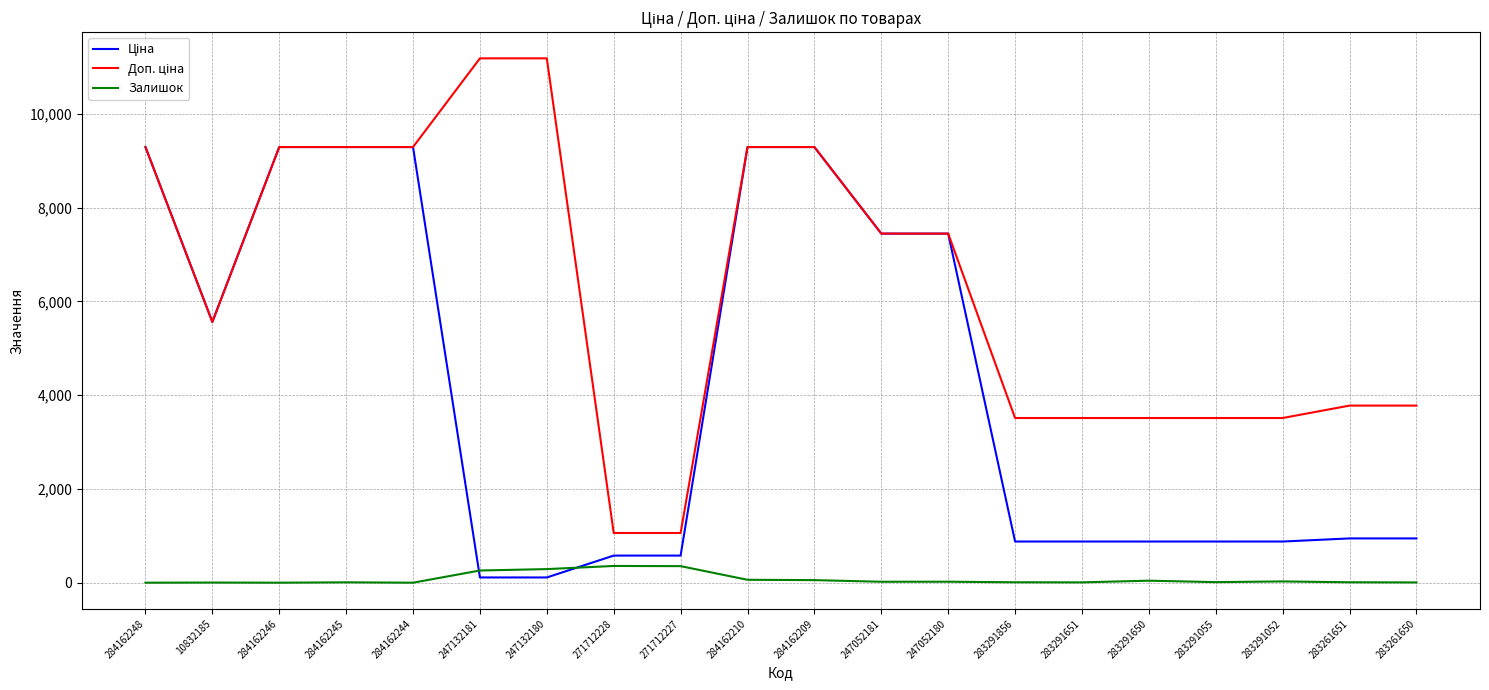

What is the maximum value shown in the chart?

11182.0